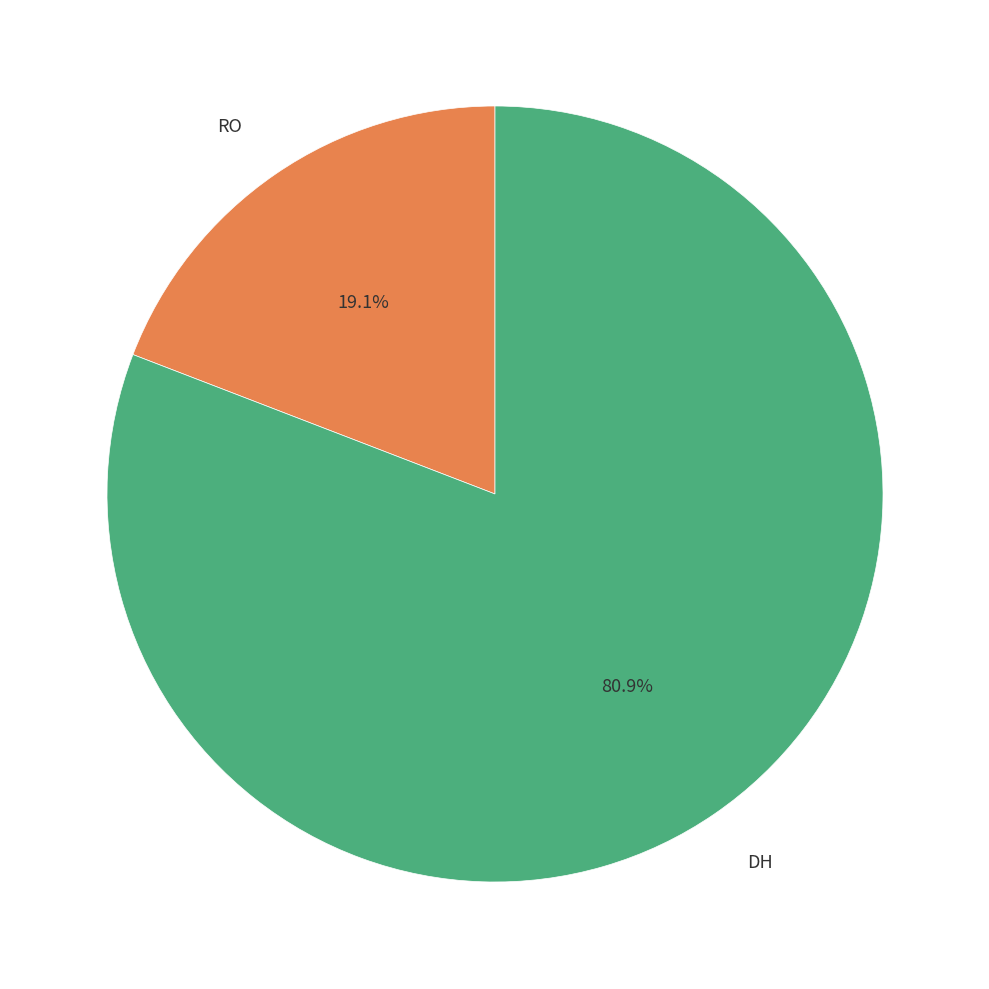

Which category has the smallest portion of the pie?

RO